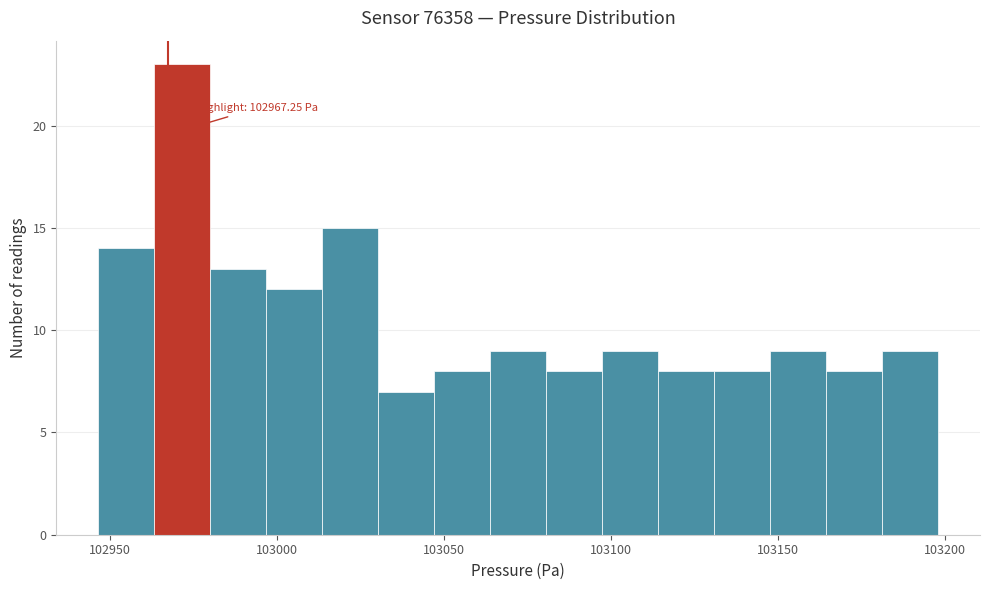

Around what value on the x-axis is the tallest bar? Give the approximate position of its centre, as read against the axis.

102970